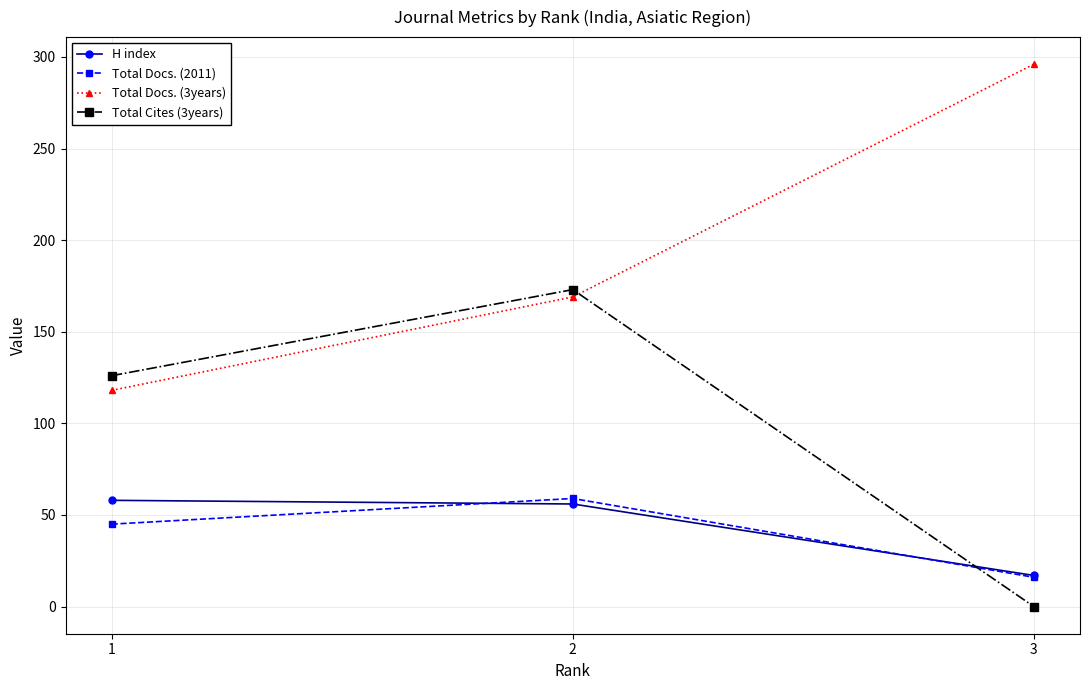

Between 1 and 3, which series saw the biggest shift?

Total Docs. (3years)